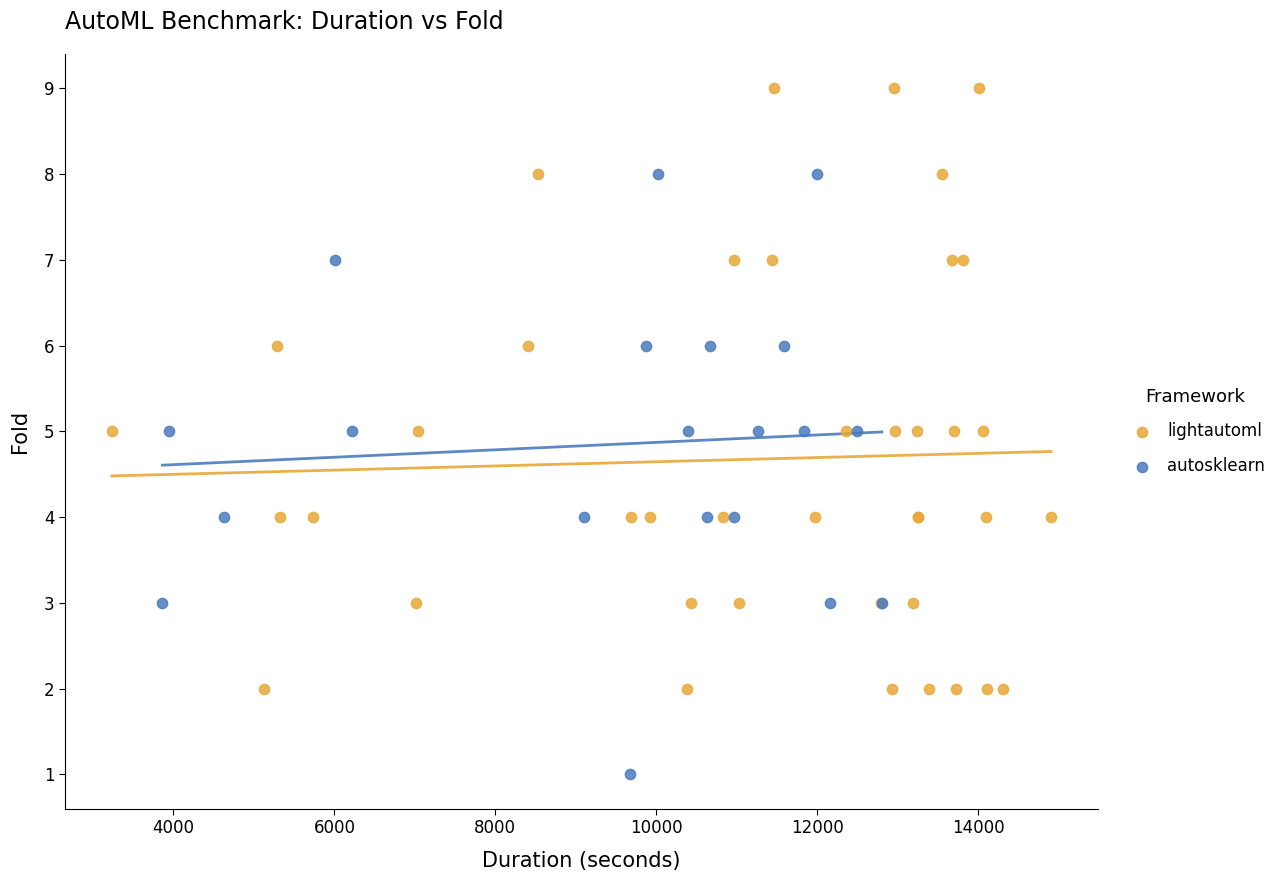

Which series contains the lowest Y value?

autosklearn